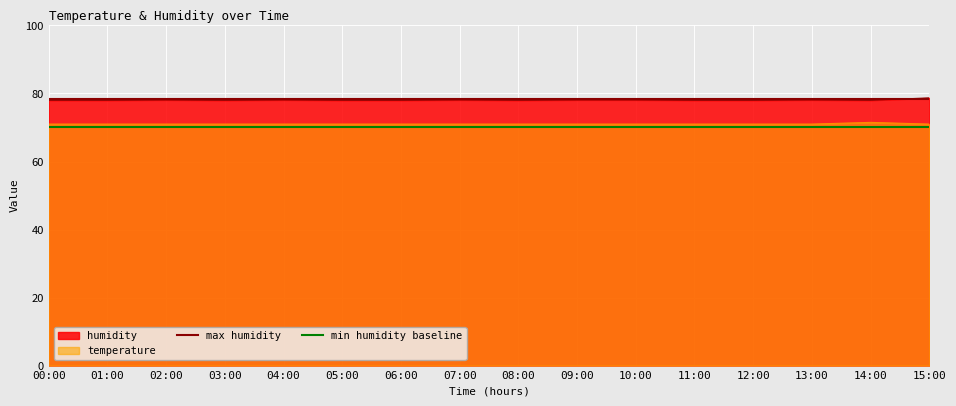

Reading right to left, what are all the values shown in this chart?

humidity: 78.7	78.0	78.1	78.0	78.0	78.1	78.1	78.0	78.1	78.0	78.0	78.1	78.0	78.1	78.0	78.0
temperature: 71.0	71.5	71.0	71.0	71.0	71.0	71.0	71.0	71.0	71.0	71.0	71.0	71.0	71.0	71.0	71.0